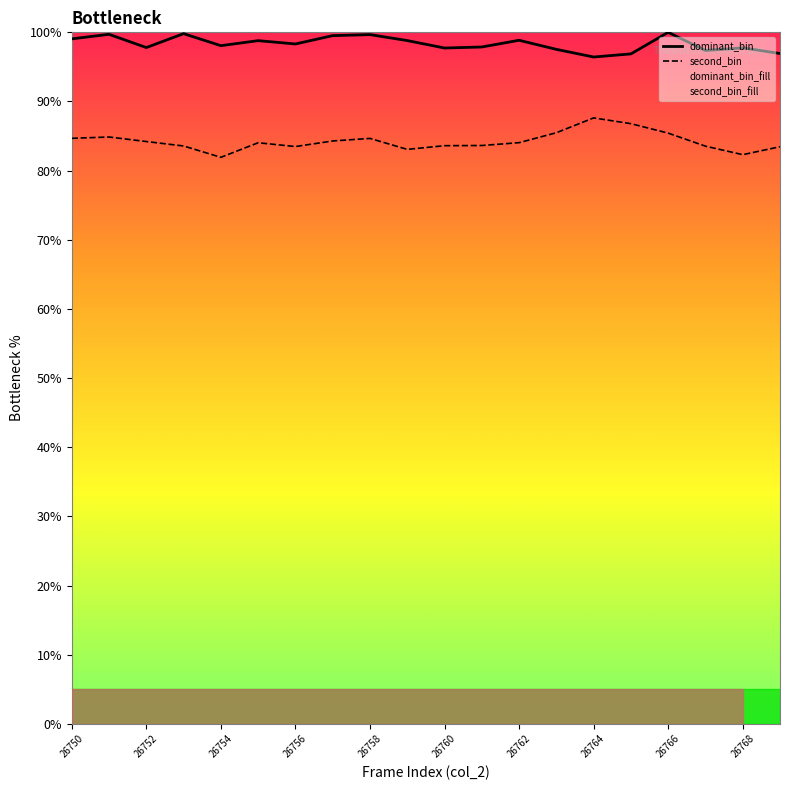

True or false: second_bin and dominant_bin intersect in this chart.

False